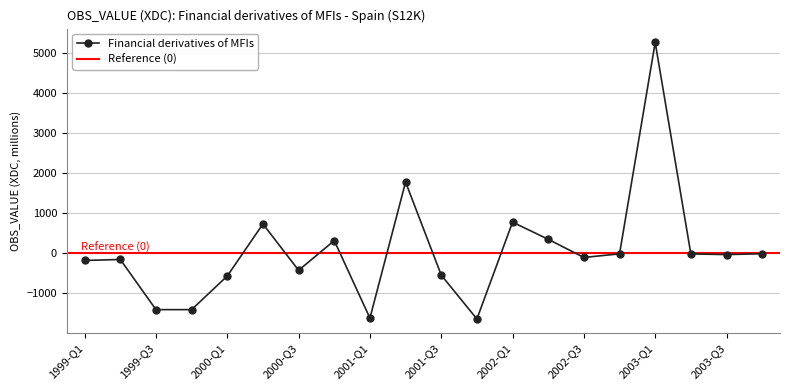

What is the greatest value displayed?

5263